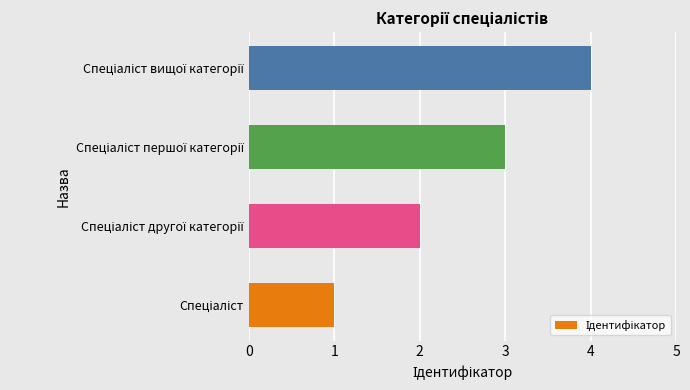

What is the maximum value shown in the chart?

4